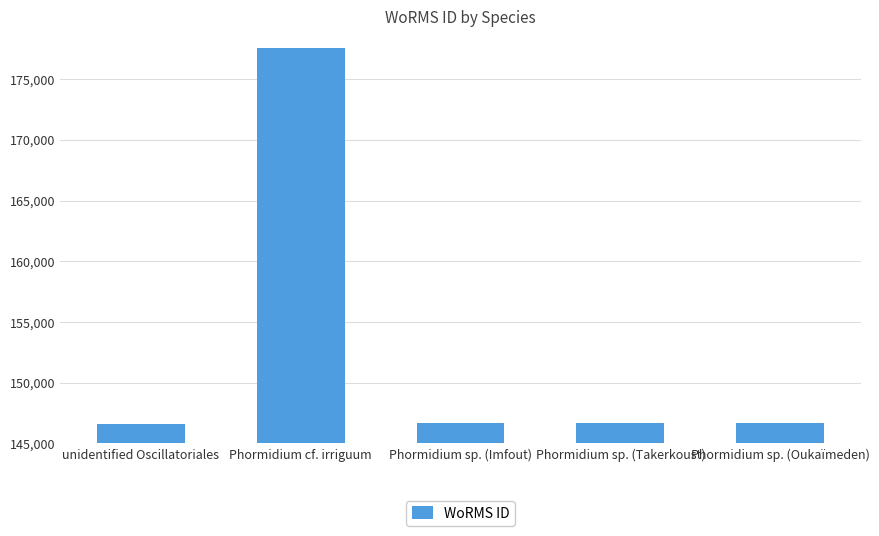

What is the average value?

152842